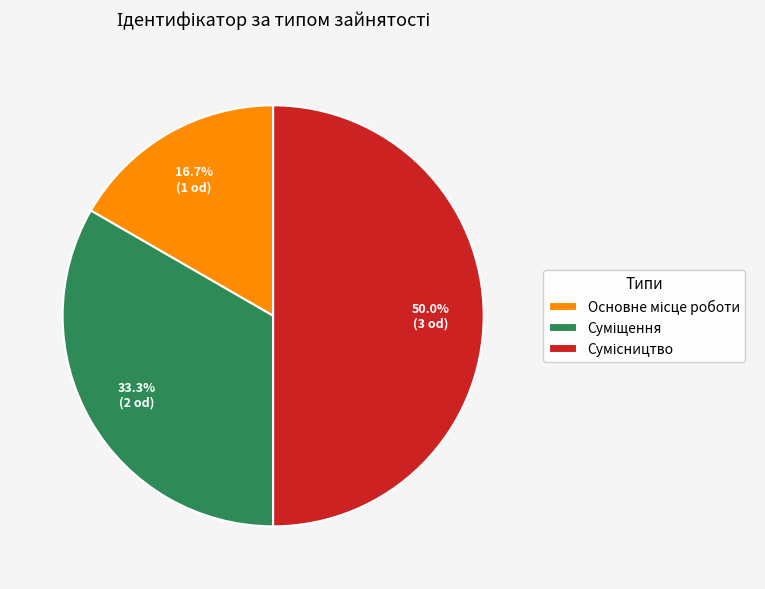

Count the number of slices in the pie.

3